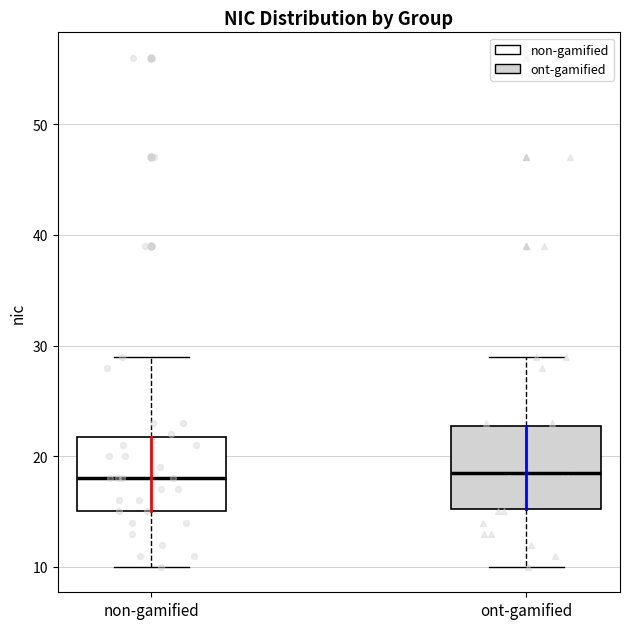

Reading left to right, read every box against the y-axis: the position of its median line, the range the box covers, and the ends of its whiskers. The values are not printed on the chart, so give them approximately, as read against the axis.

non-gamified: median 18, box 15 to 22, whiskers 10 to 29
ont-gamified: median 19, box 15 to 23, whiskers 10 to 29